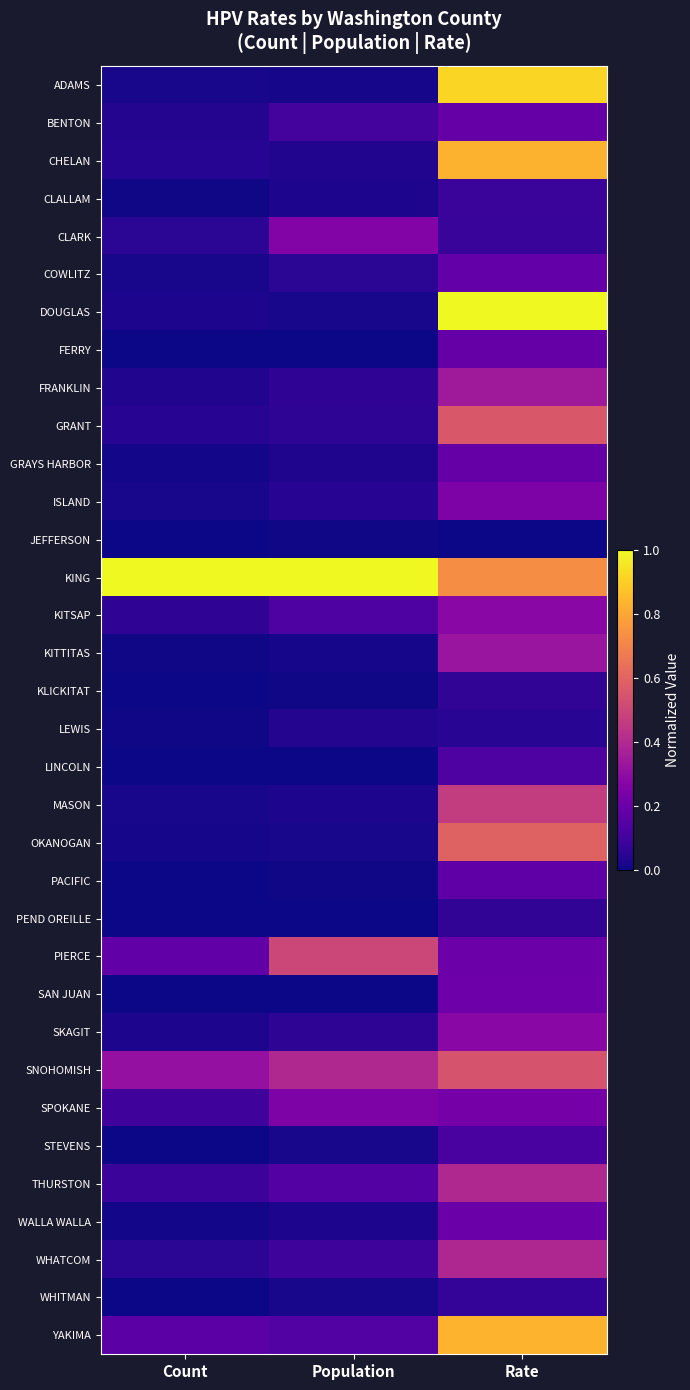

How many series are shown in this chart?

34